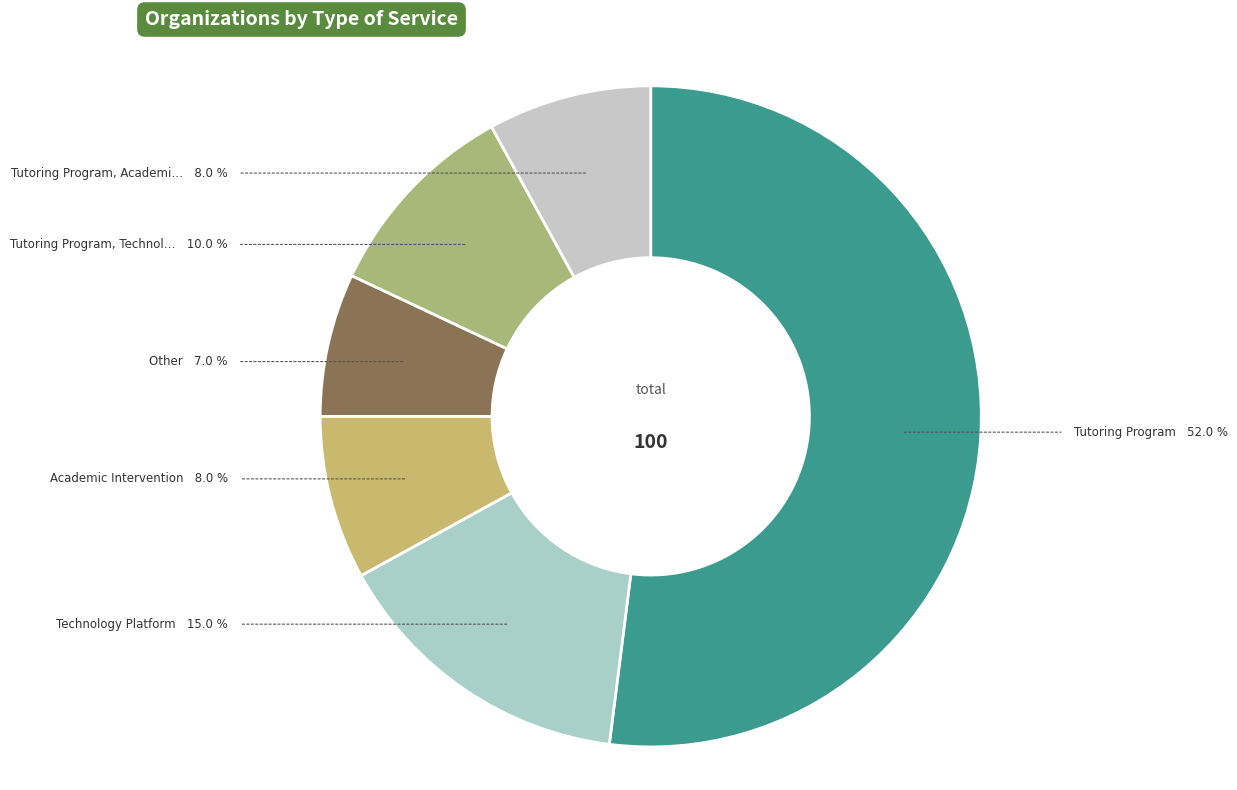

Is there a majority slice in this chart?

Yes